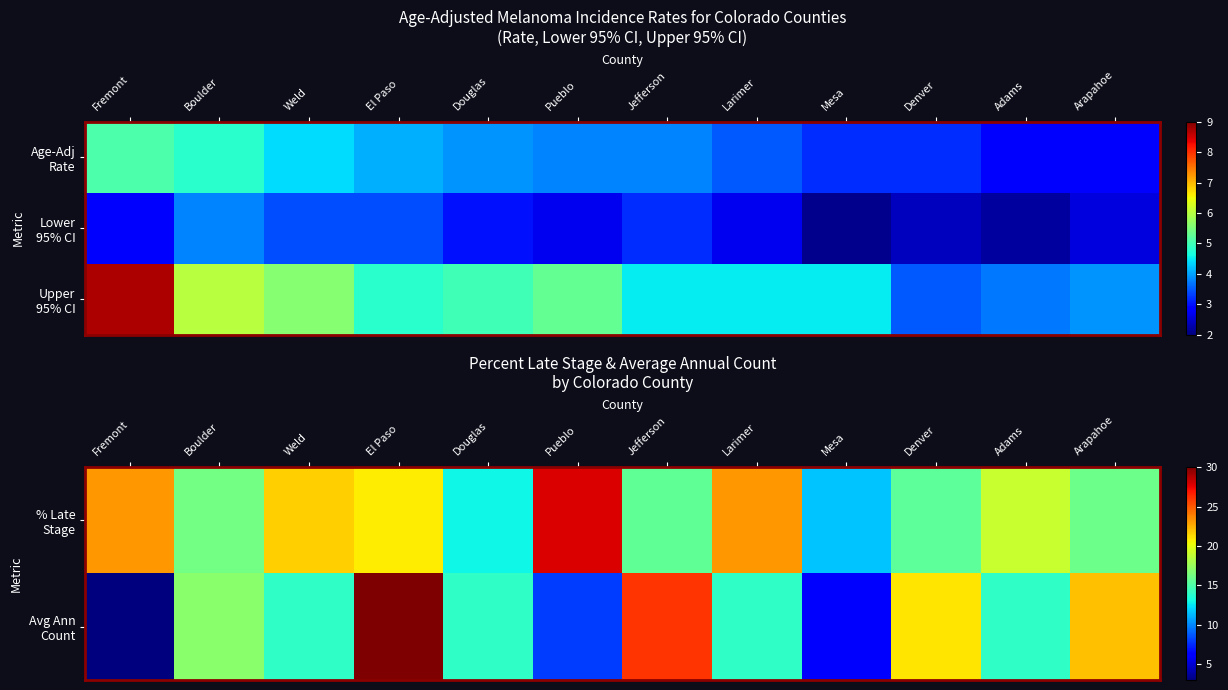

What is the sum of the % Late Stage values at Larimer and Douglas?

36.2